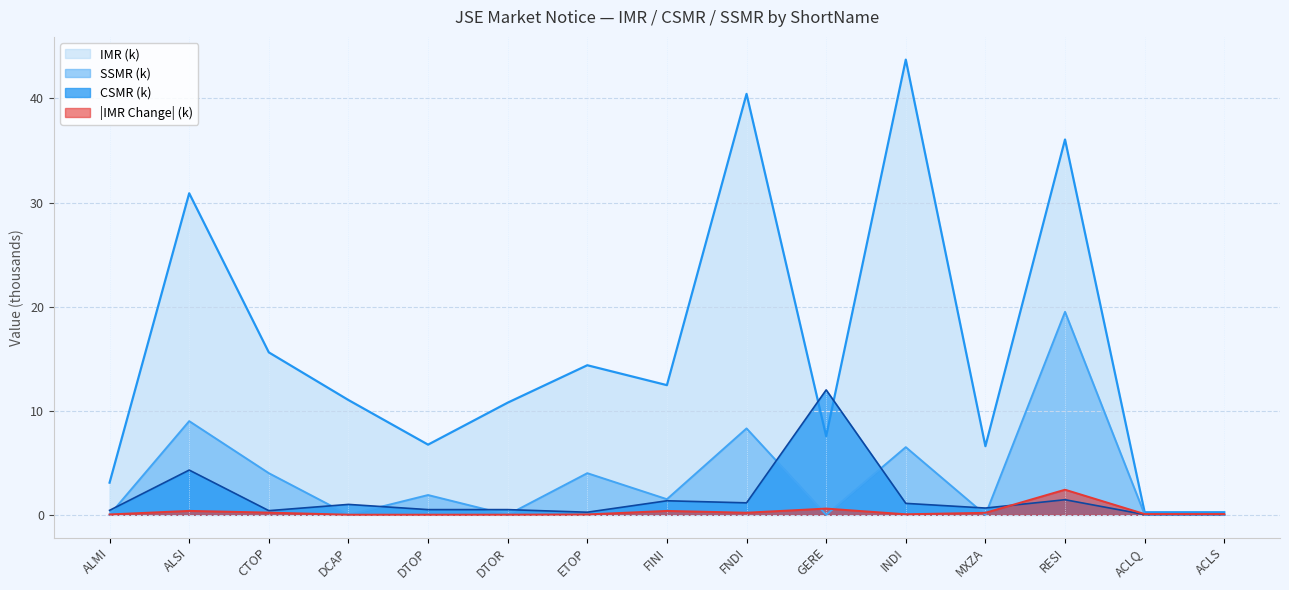

True or false: SSMR and IMR cross at least once.

False